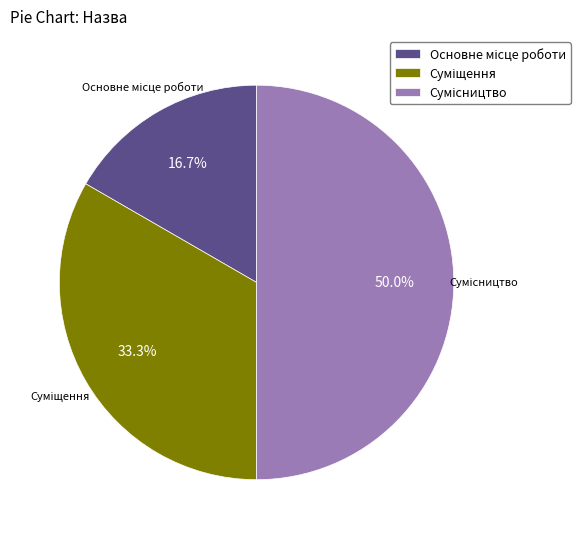

Is Основне місце роботи the majority of the pie?

No